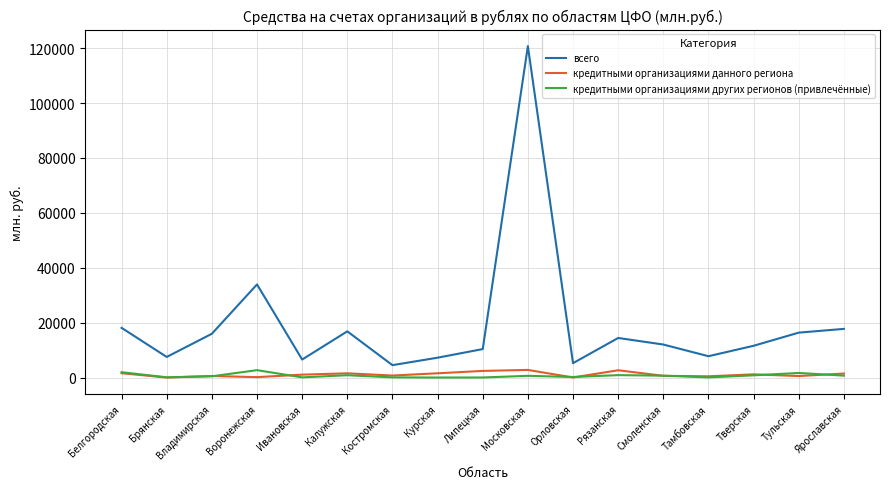

Where is всего nearest to the value 62634?

Воронежская